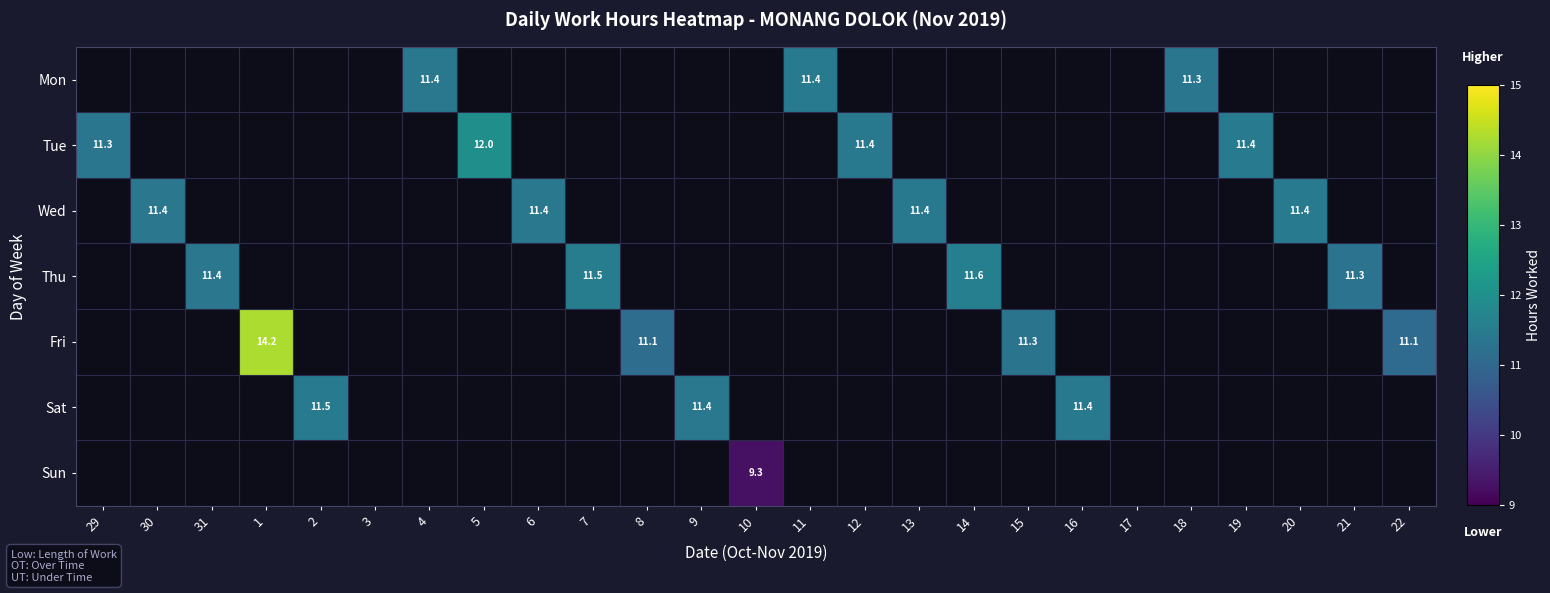

The value of Sat at 9 is 11.4. True or false?

True